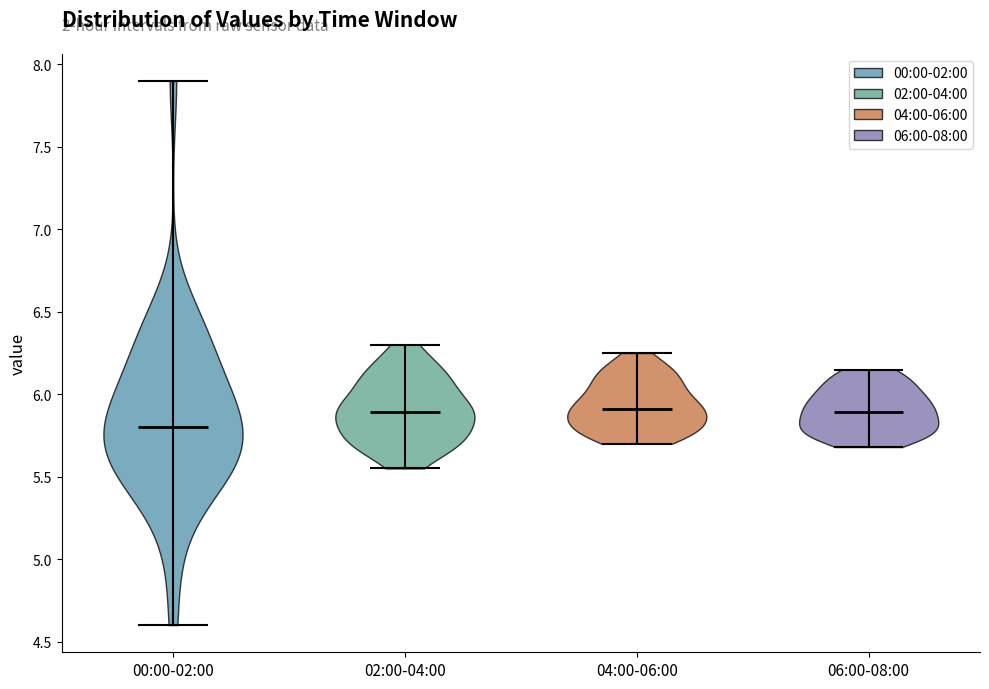

Which violin has the lowest median line?

00:00-02:00